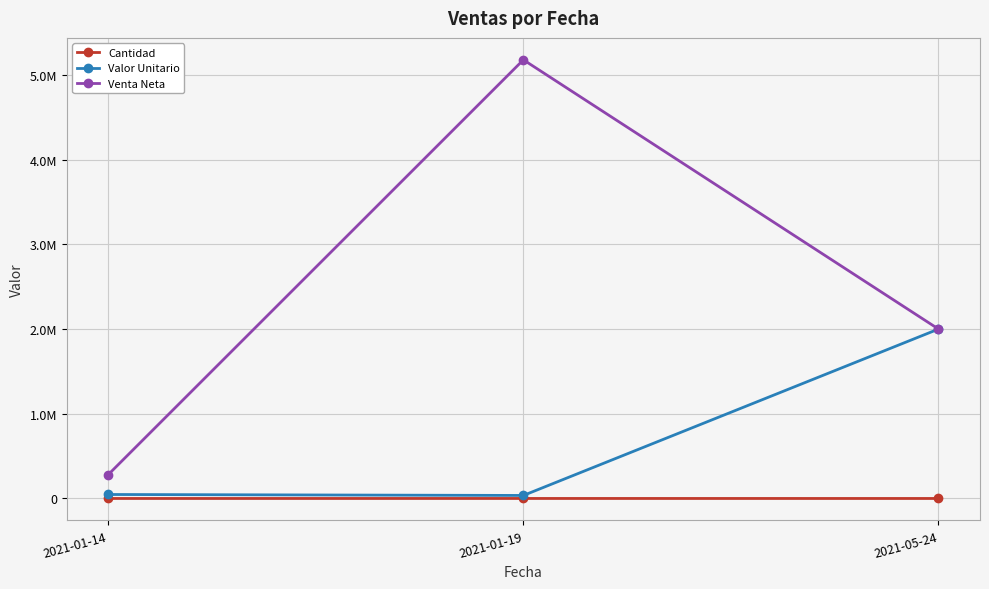

Is this an area chart (filled region under the line)?

No